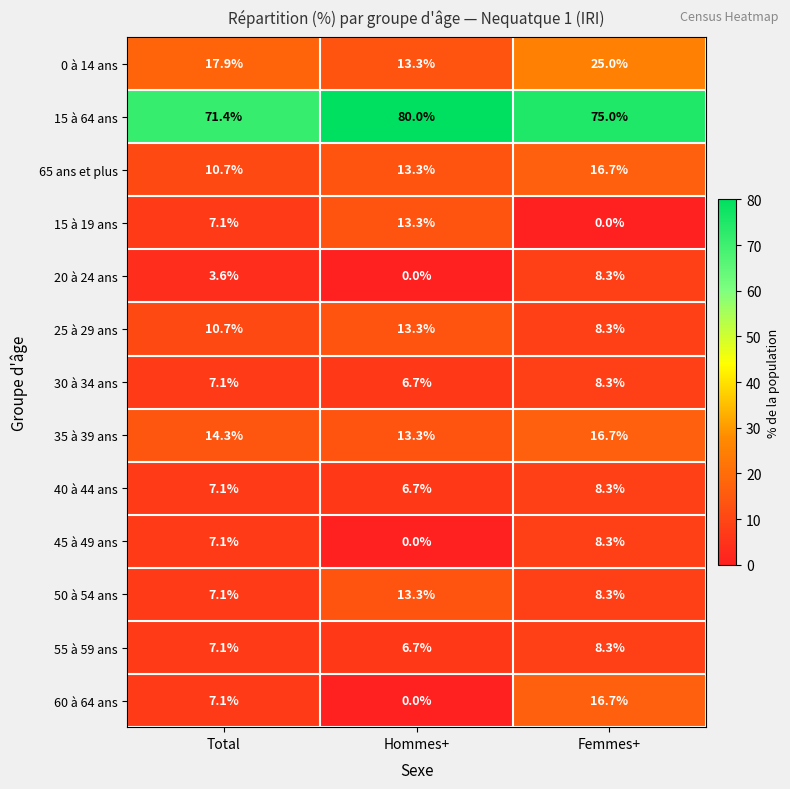

True or false: 35 à 39 ans has a value of 14.3 at Total.

True